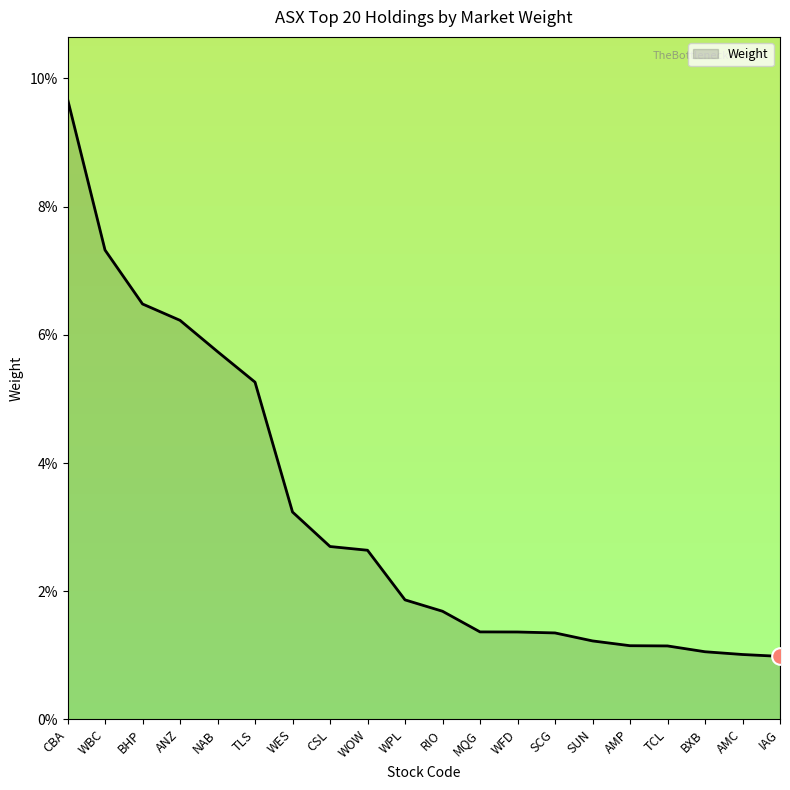

Which category has the lowest value across all series?

IAG